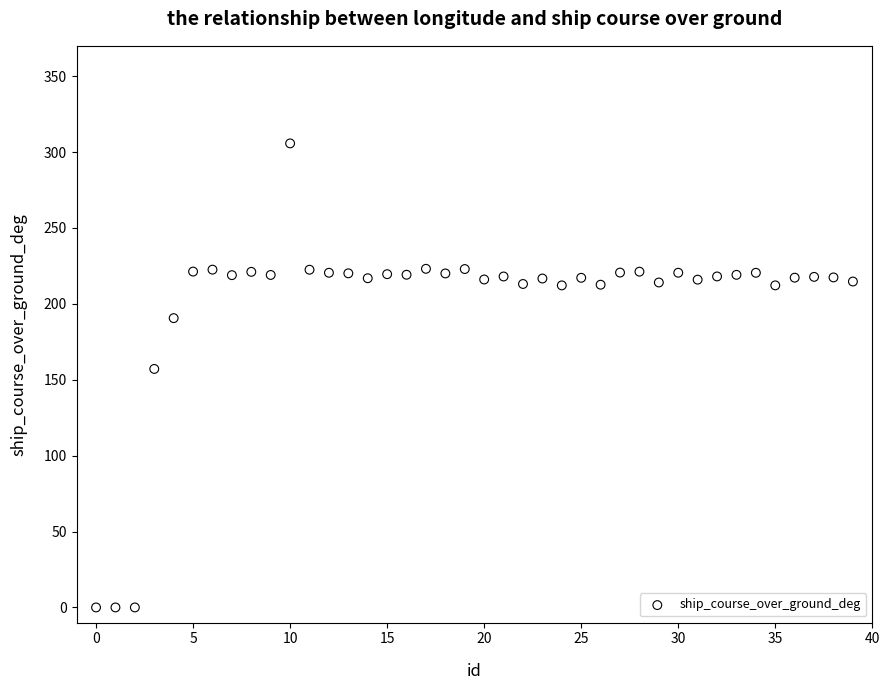

What Y value in the scatter plot is closest to 152?

157.1